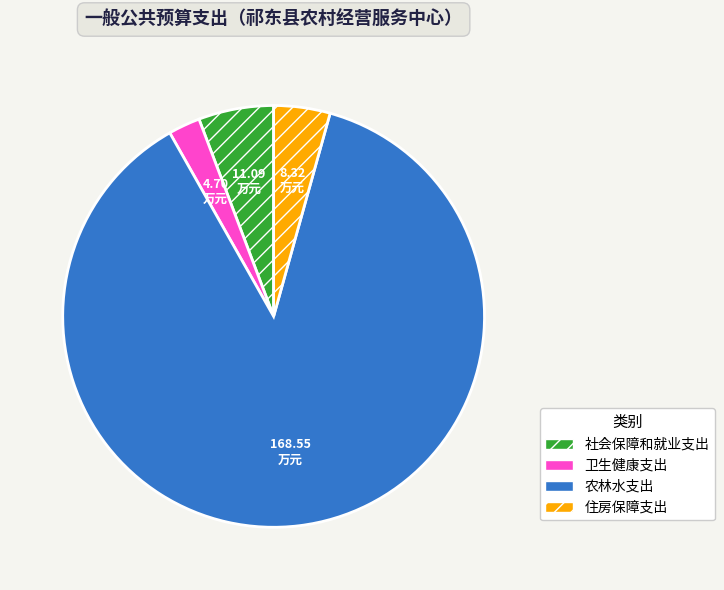

Does any single category account for the majority?

Yes